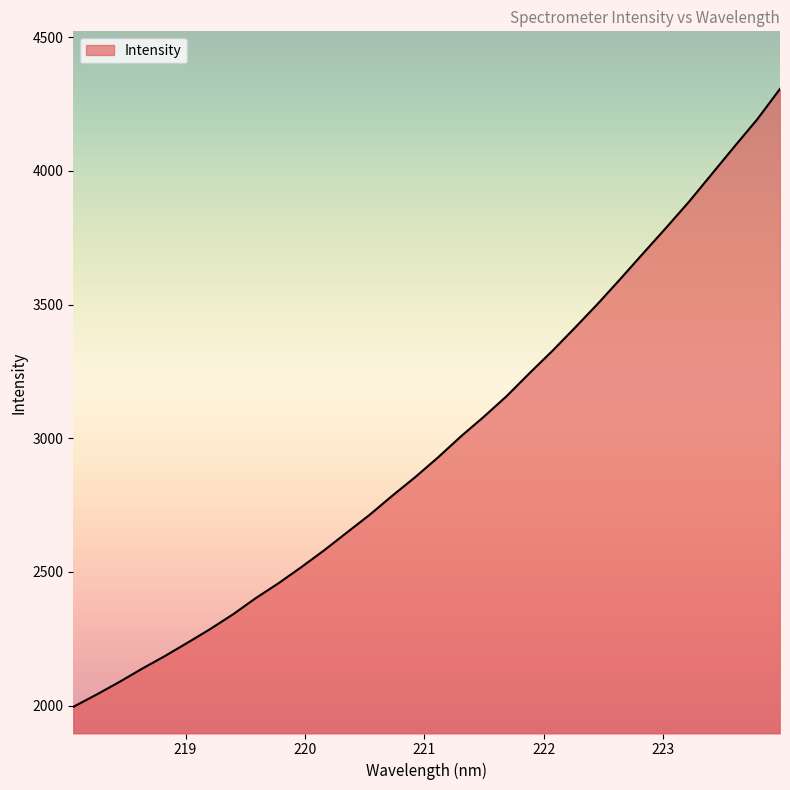

What is the smallest value displayed?

1995.1